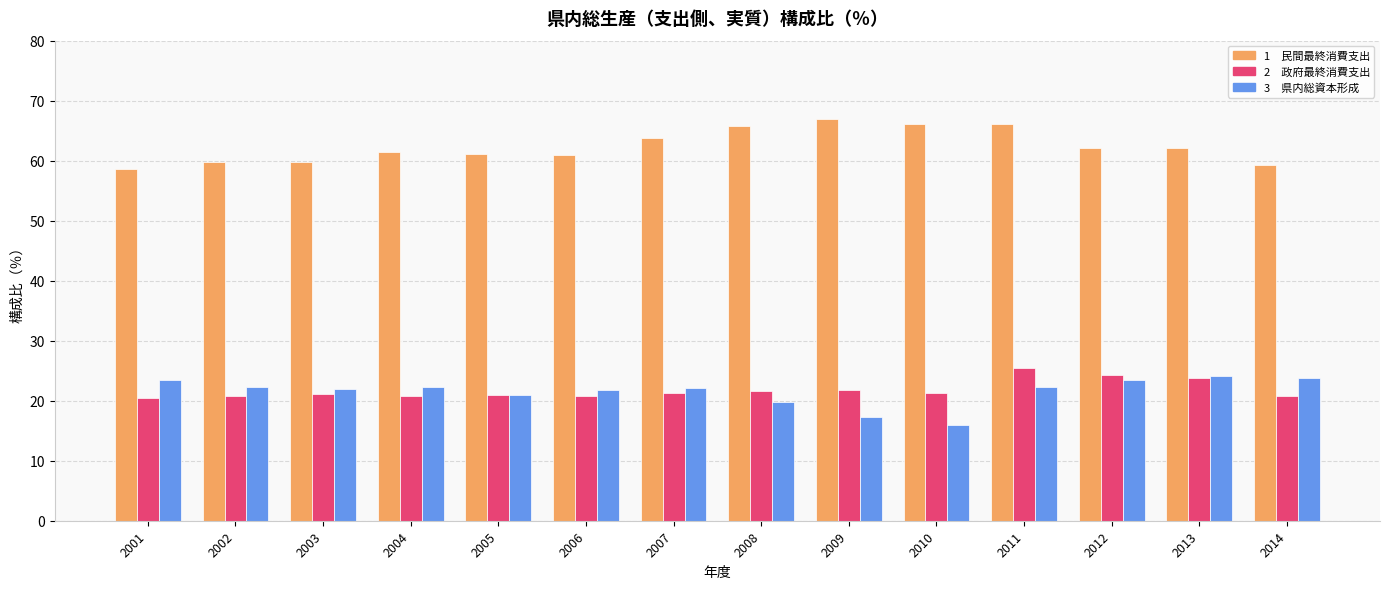

What is the greatest value displayed?

66.9